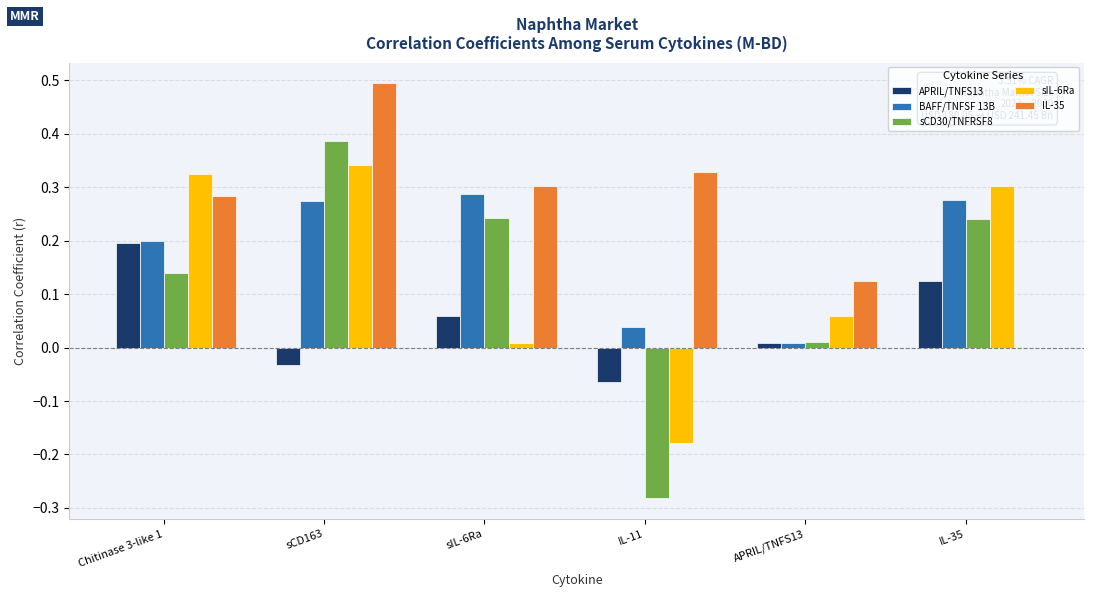

Which series changed the most between sIL-6Ra and IL-11?

sCD30/TNFRSF8